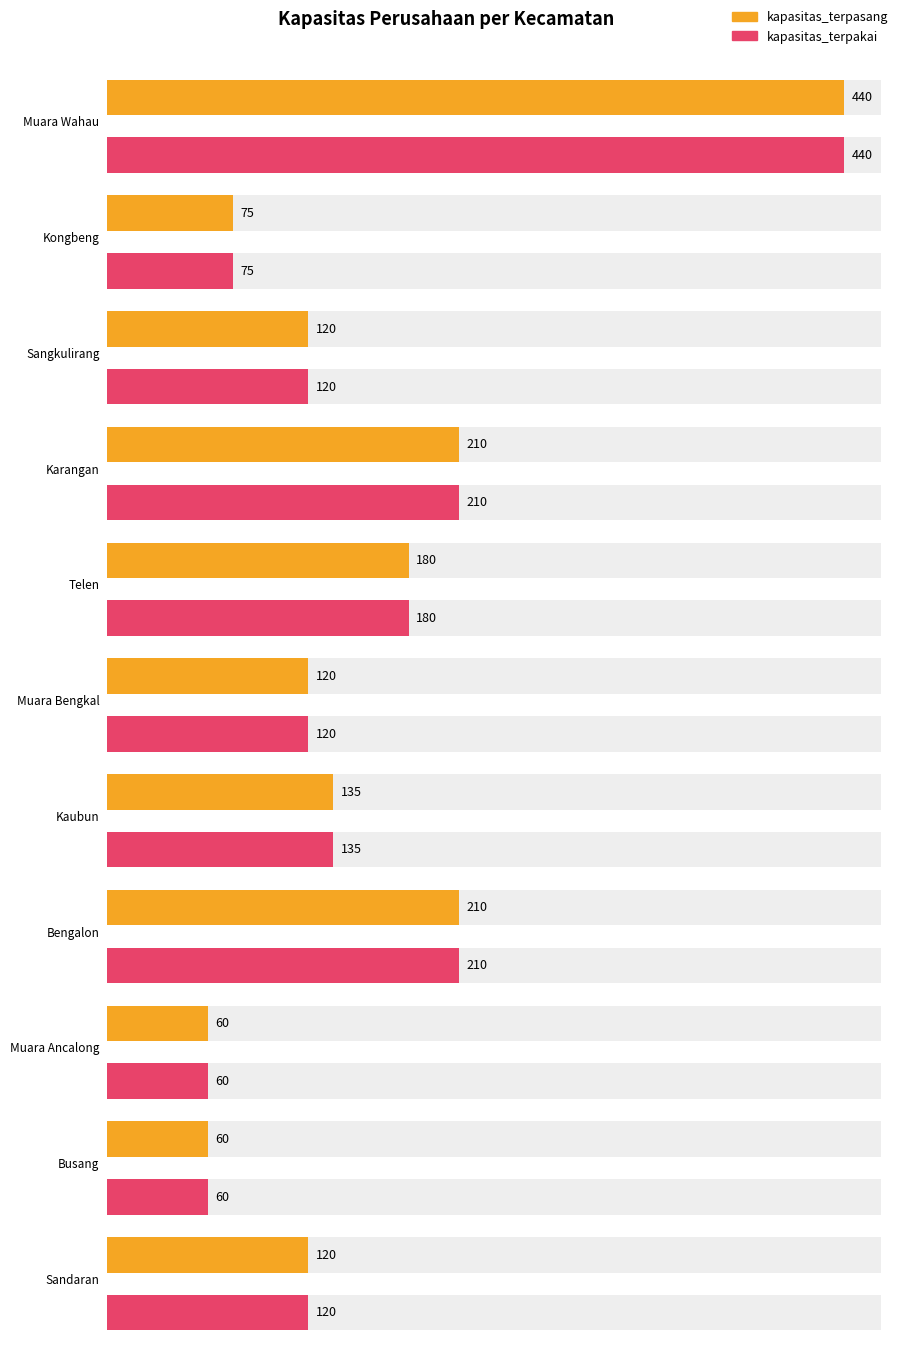

Is the value of kapasitas_terpakai at Sangkulirang greater than the value of kapasitas_terpasang at Muara Wahau?

No